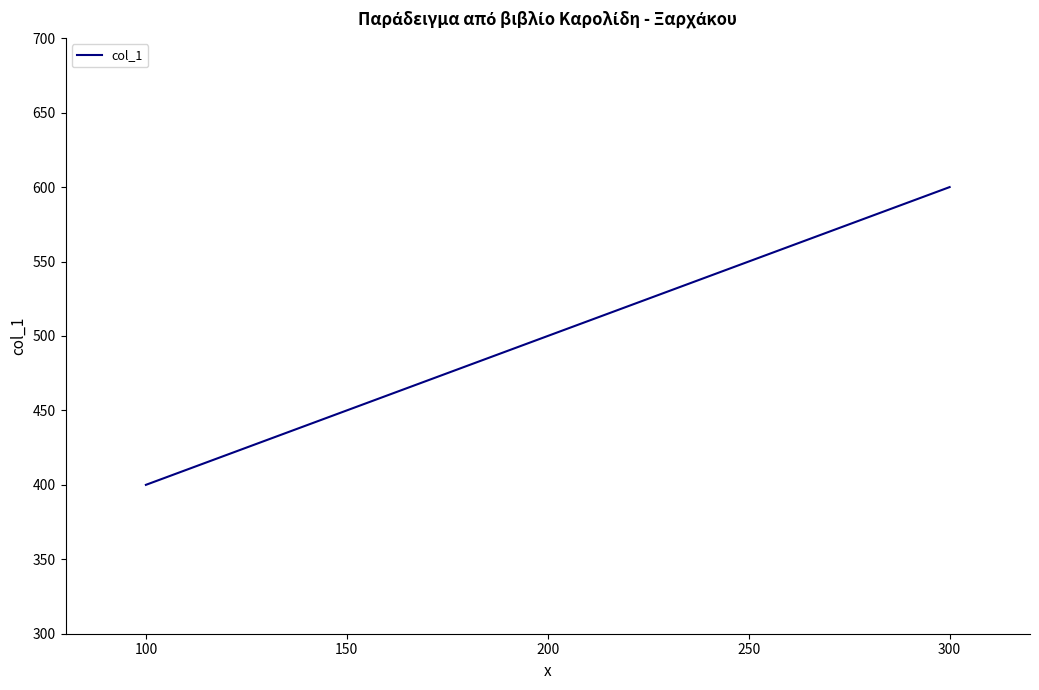

What is the smallest value displayed?

400